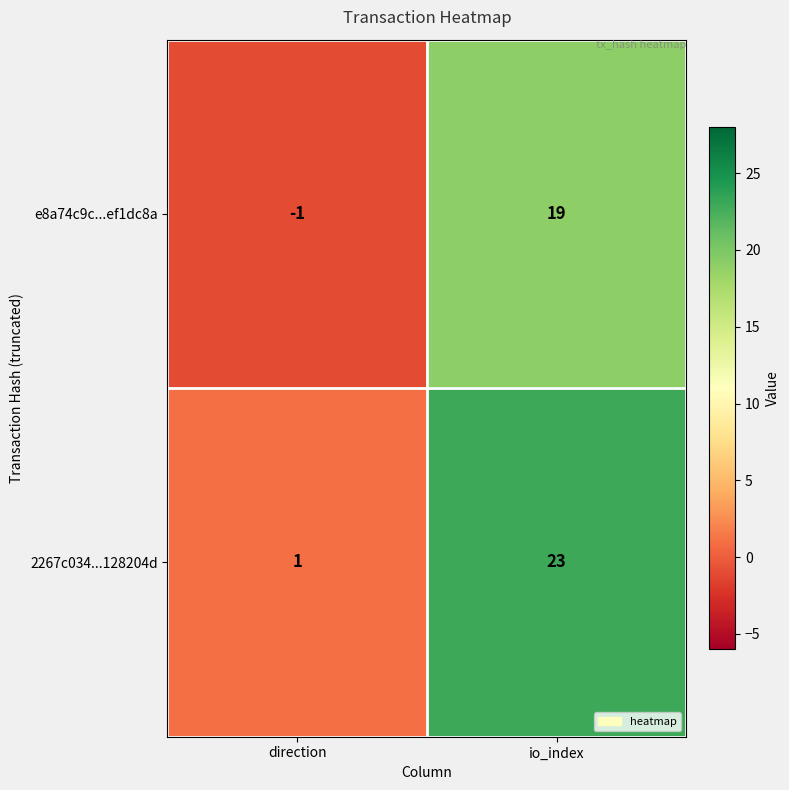

Which series has the largest total across all categories?

2267c034...128204d